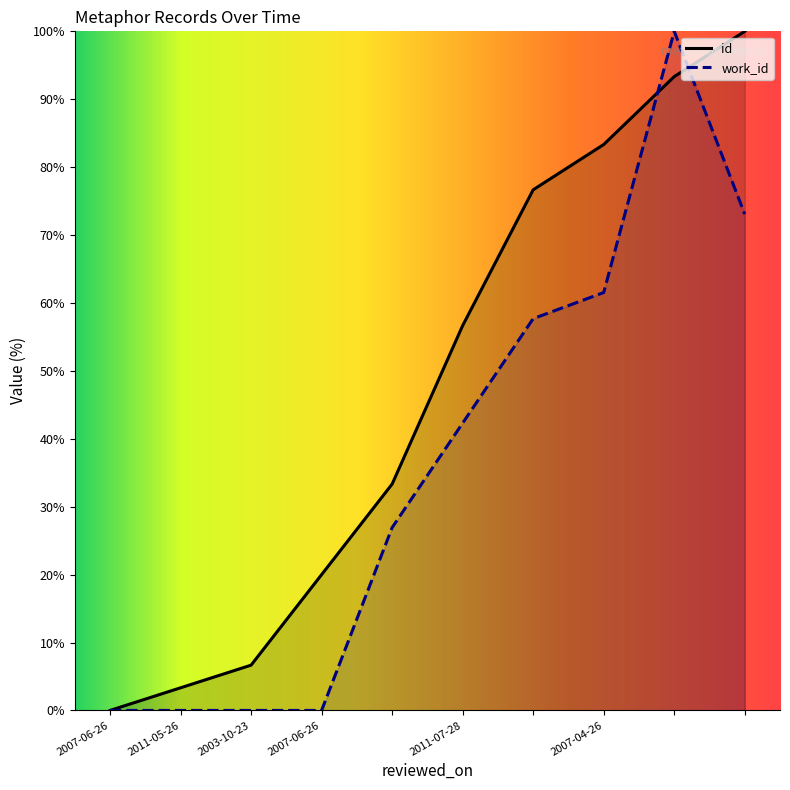

What is the difference between the maximum and minimum values in the id series?

100.0